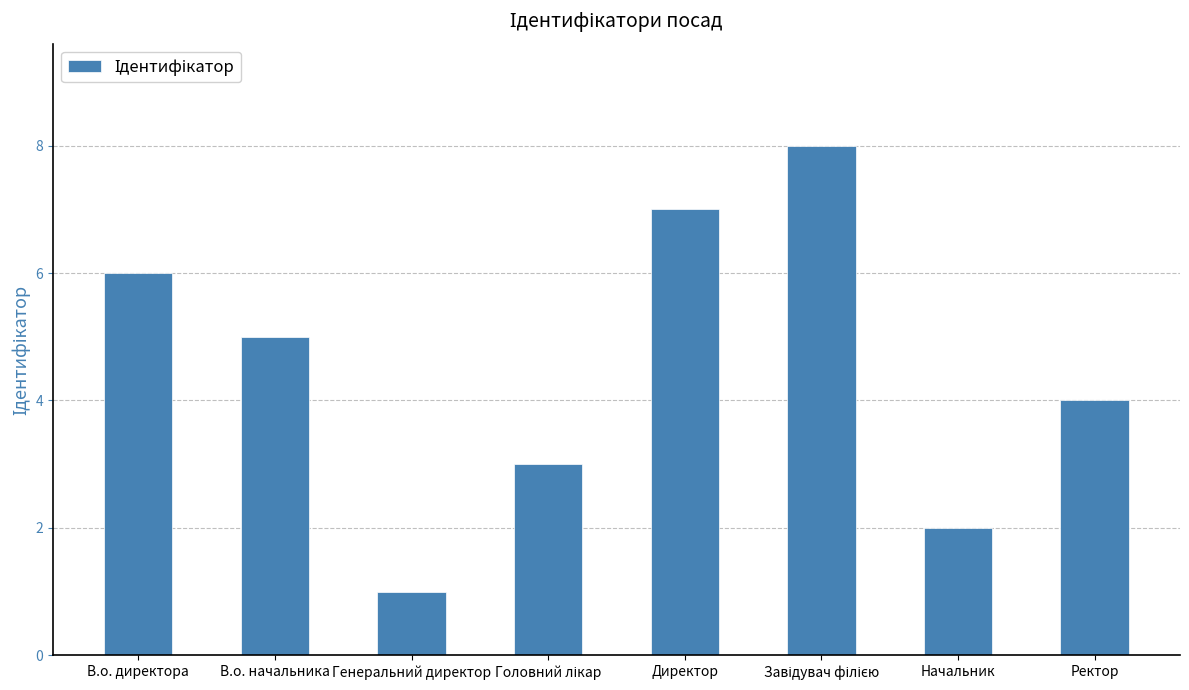

What is the sum of the values at В.о. директора and В.о. начальника?

11